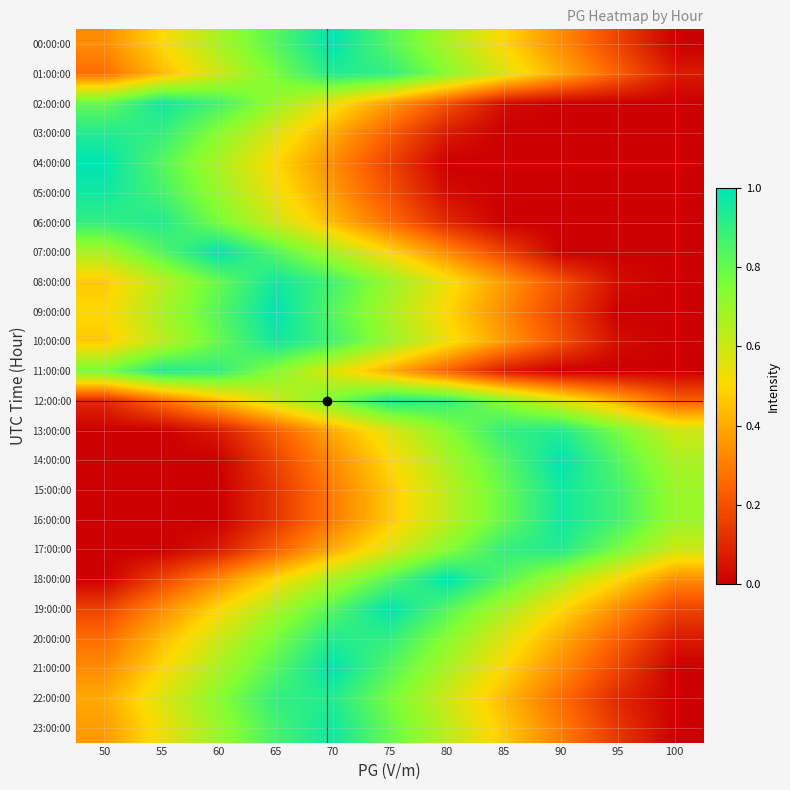

Between 70 and 90, which is larger?

70